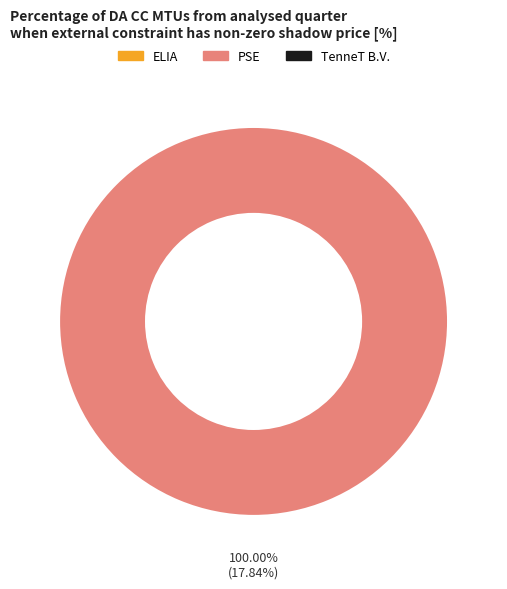

Is there a majority slice in this chart?

Yes